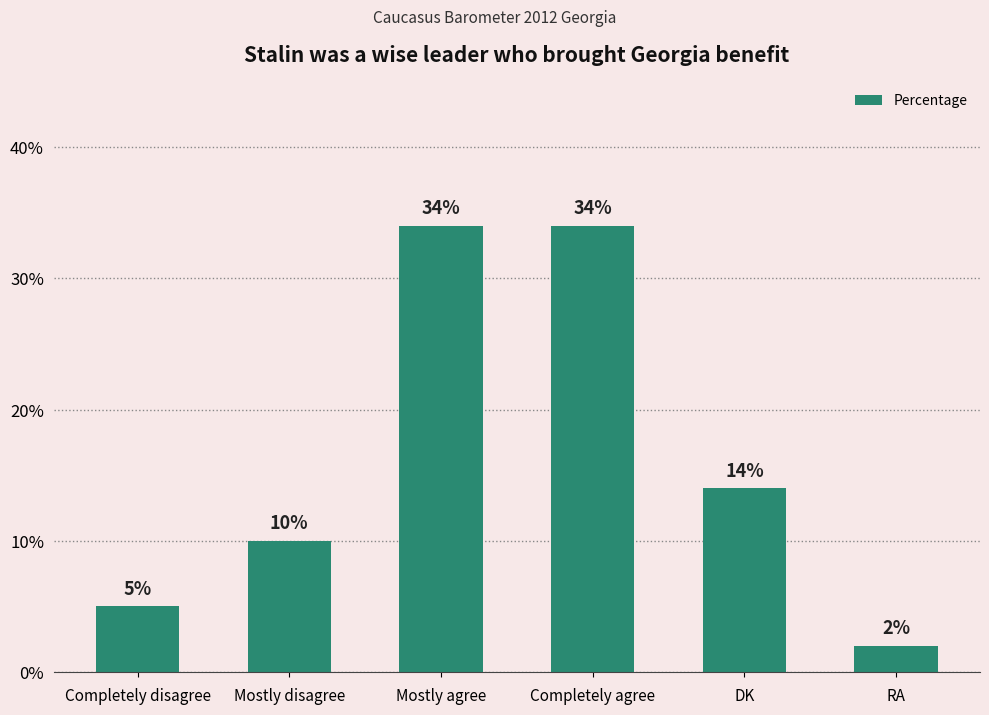

Approximately how many times larger is the value at Mostly disagree compared to Completely agree?

0.3